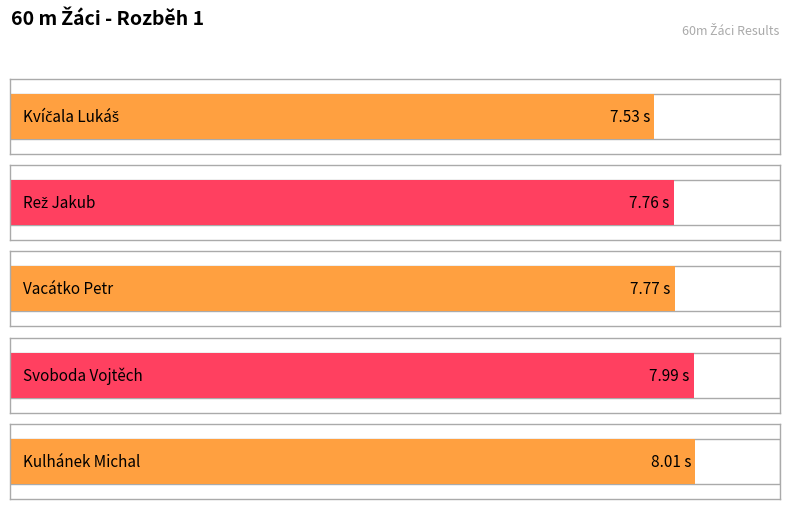

What is the approximate value at Kvíčala Lukáš?

7.5